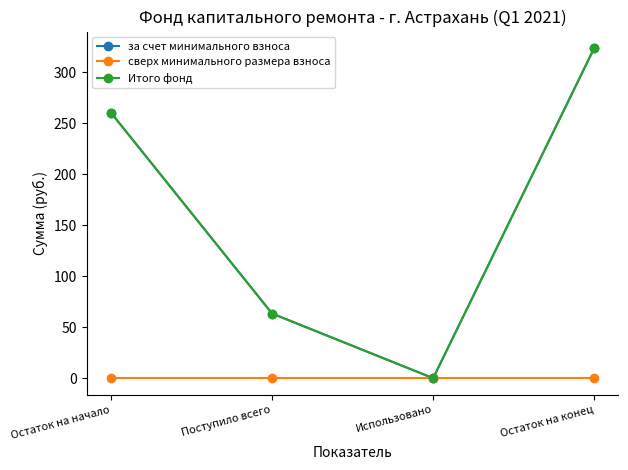

Does the chart have visible grid lines?

No